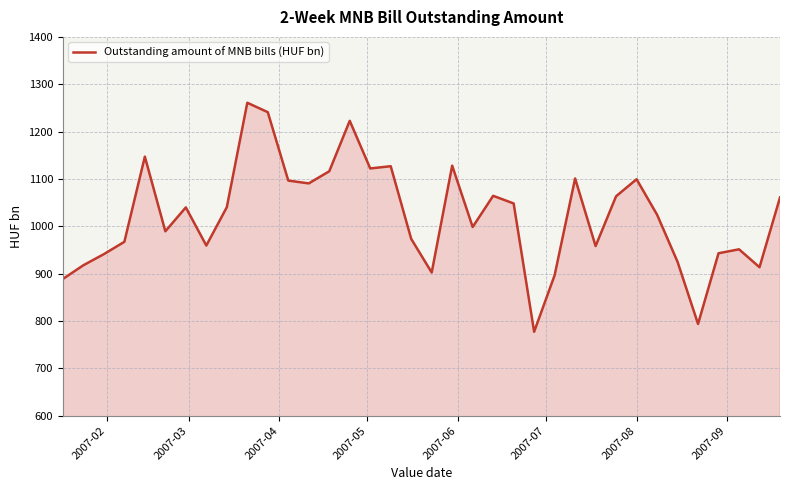

What is the smallest value displayed?

777.4